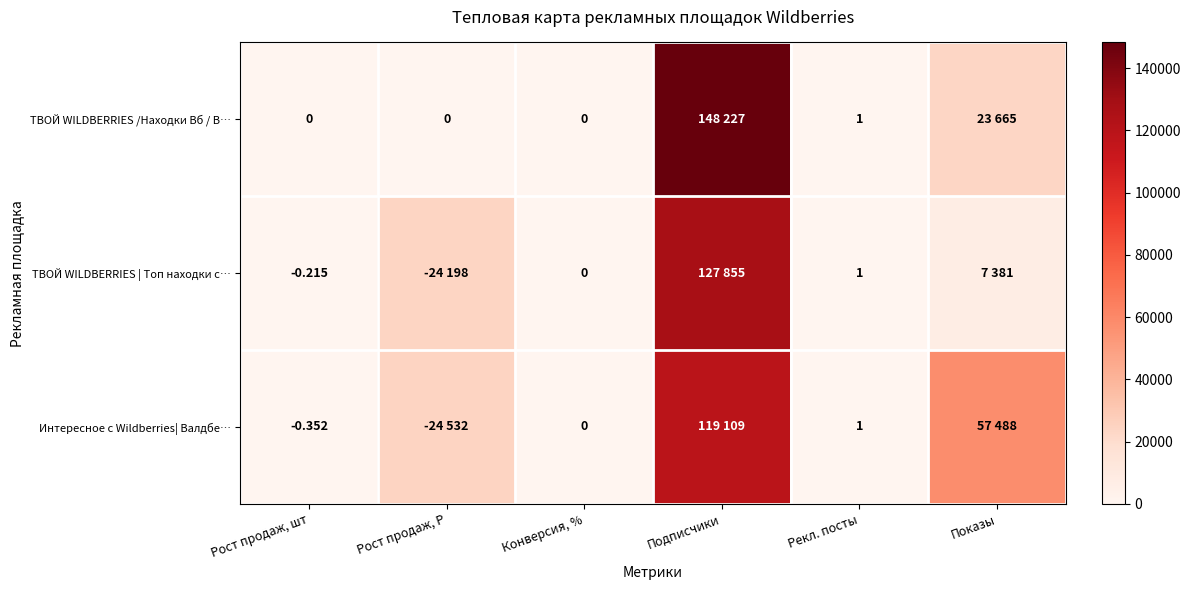

At how many categories does at least one series exceed 76243?

1